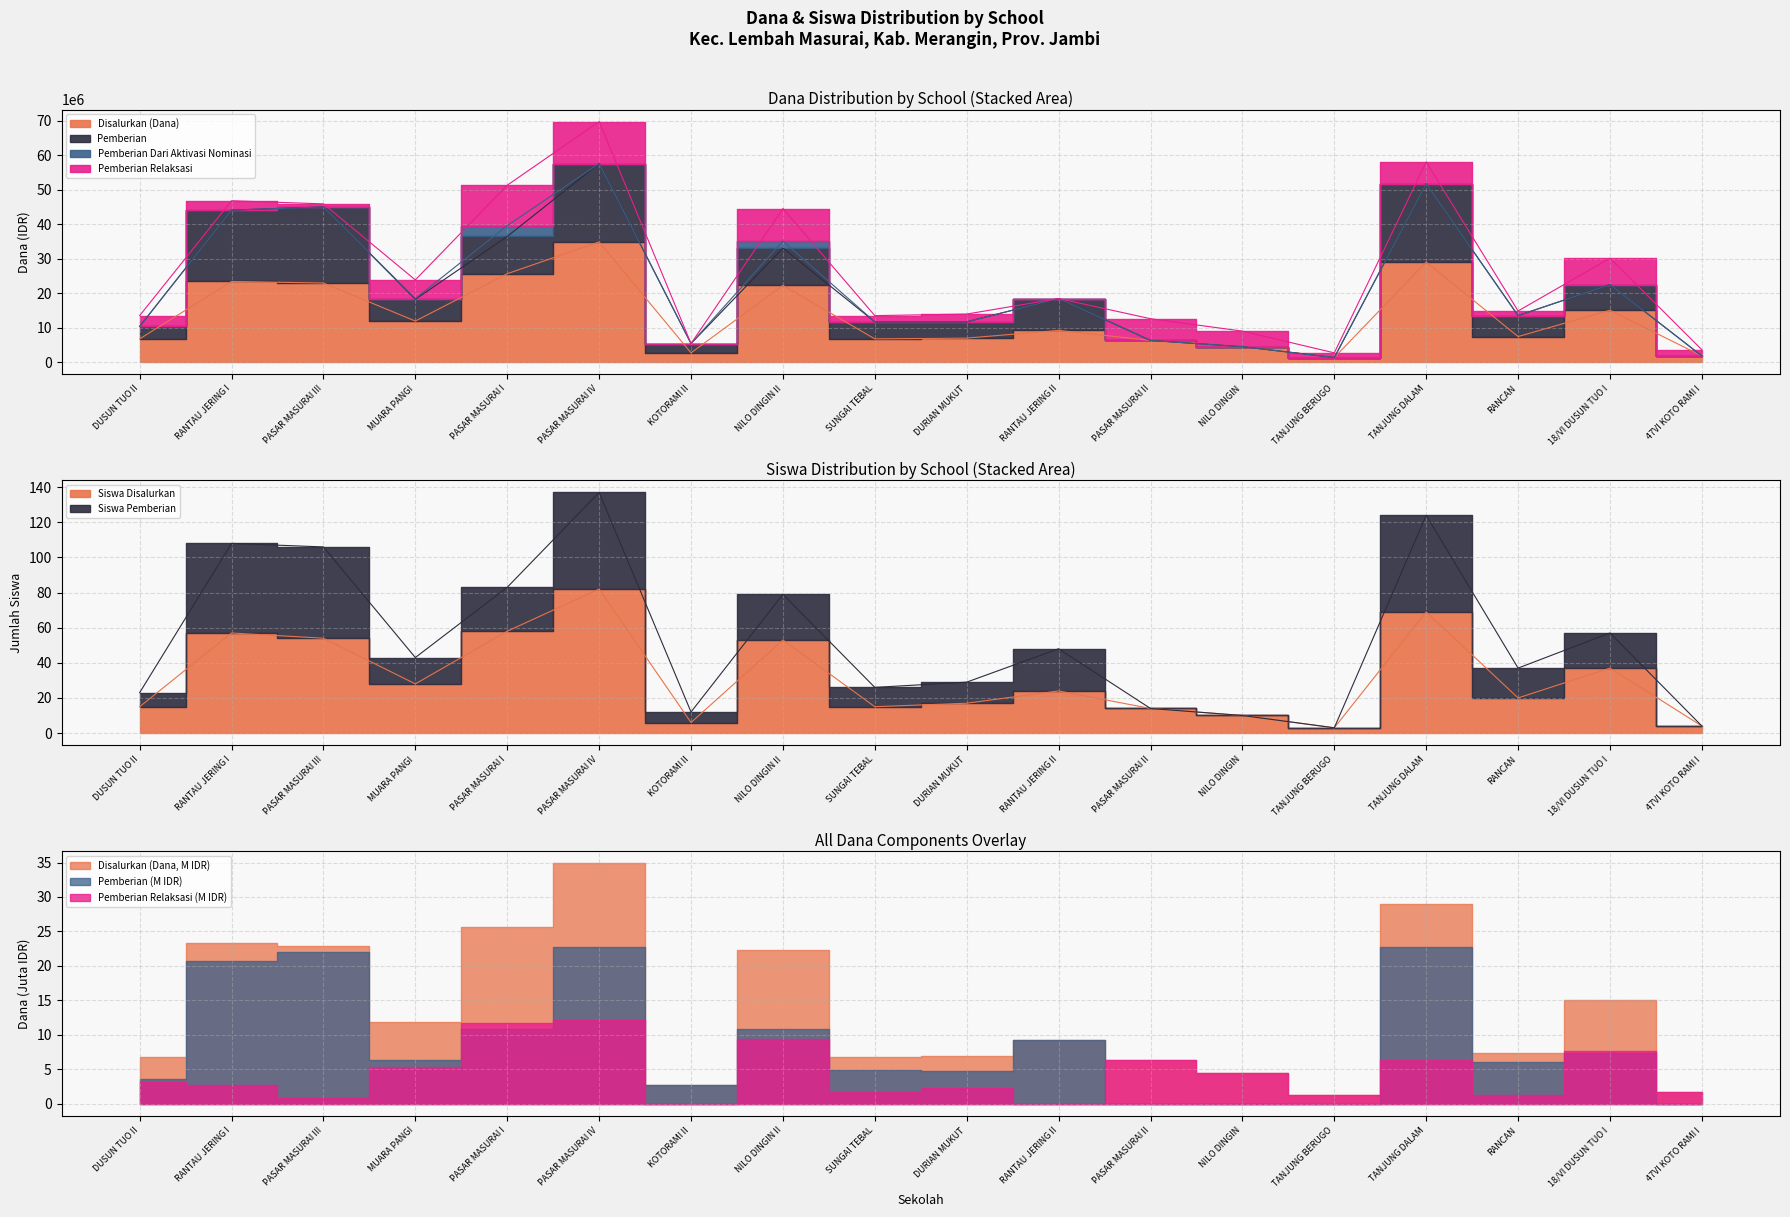

Is the value of Pemberian Dari Aktivasi Nominasi at SD NEGERI NO. 18/VI DUSUN TUO I greater than the value of Disalurkan (Dana) at SD NEGERI 181/VI KOTORAMI II?

No